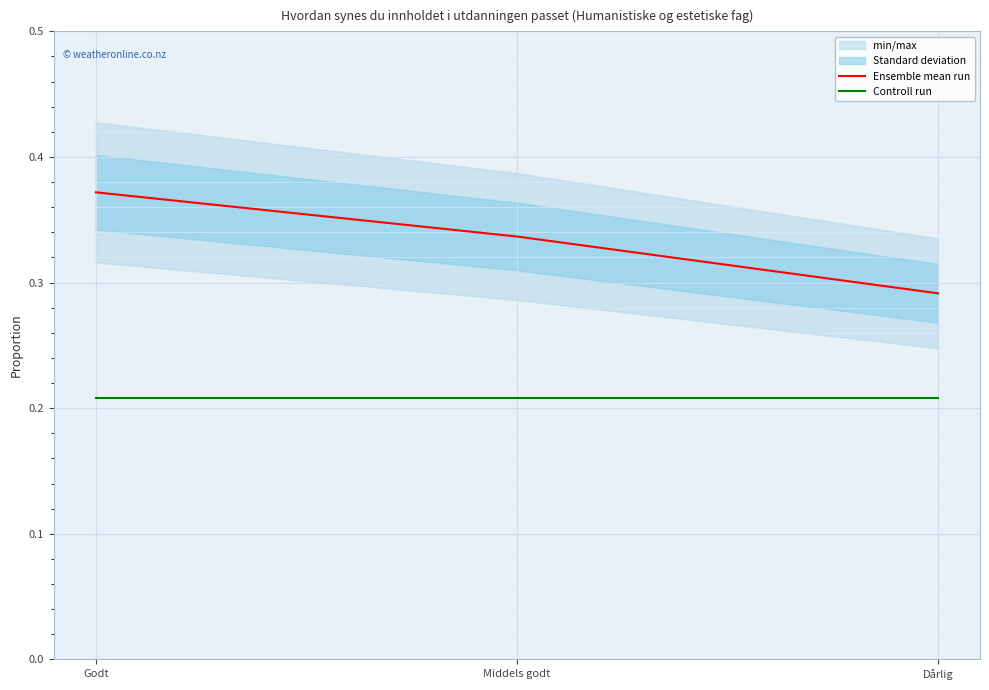

Is it true that Ensemble mean run equals 0.6 at Godt?

False